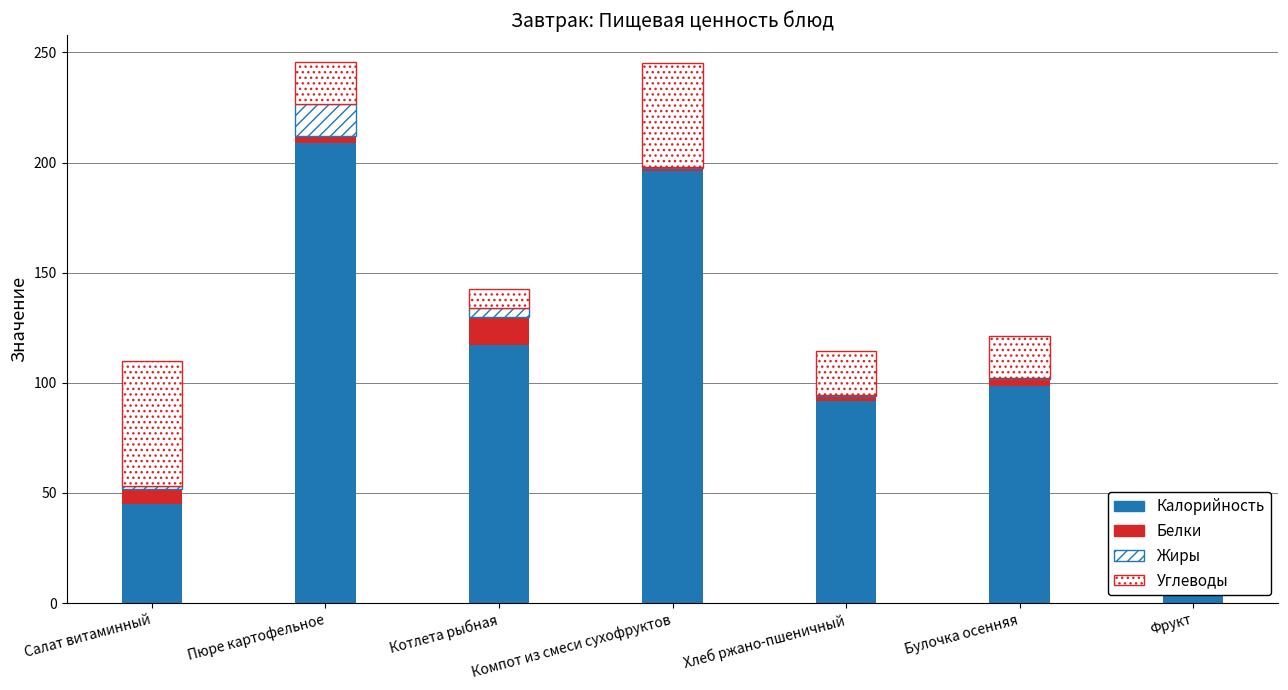

What is the label of the 6th bar from the right?

Пюре картофельное